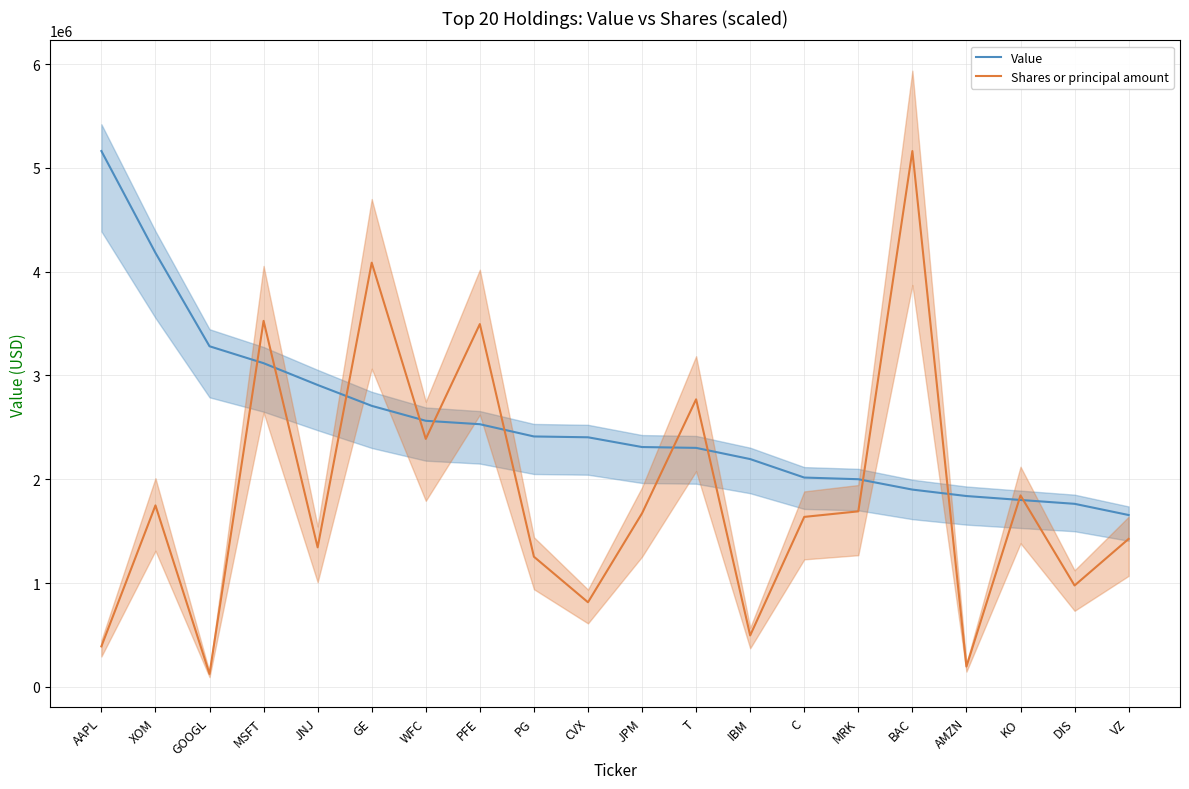

True or false: Value has more than 0 points higher than both neighbors.

False